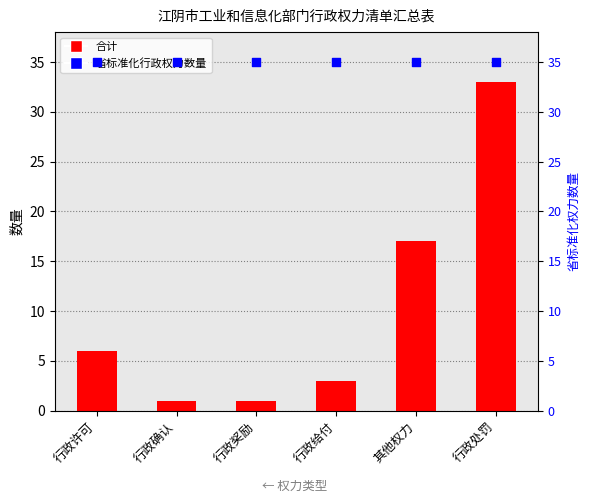

Is the value of 合计 at 行政许可 greater than the value of 省标准化行政权力数量 at 行政给付?

No